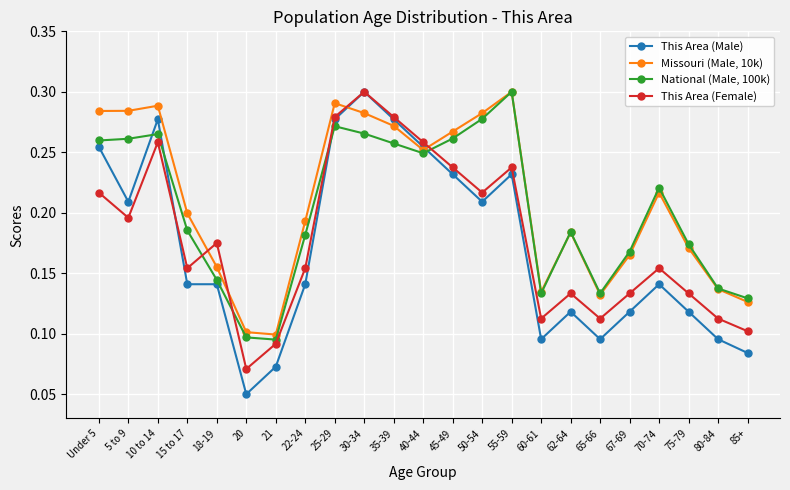

What are all the series names shown in the legend?

This Area (Male), Missouri (Male, 10k), National (Male, 100k), This Area (Female)